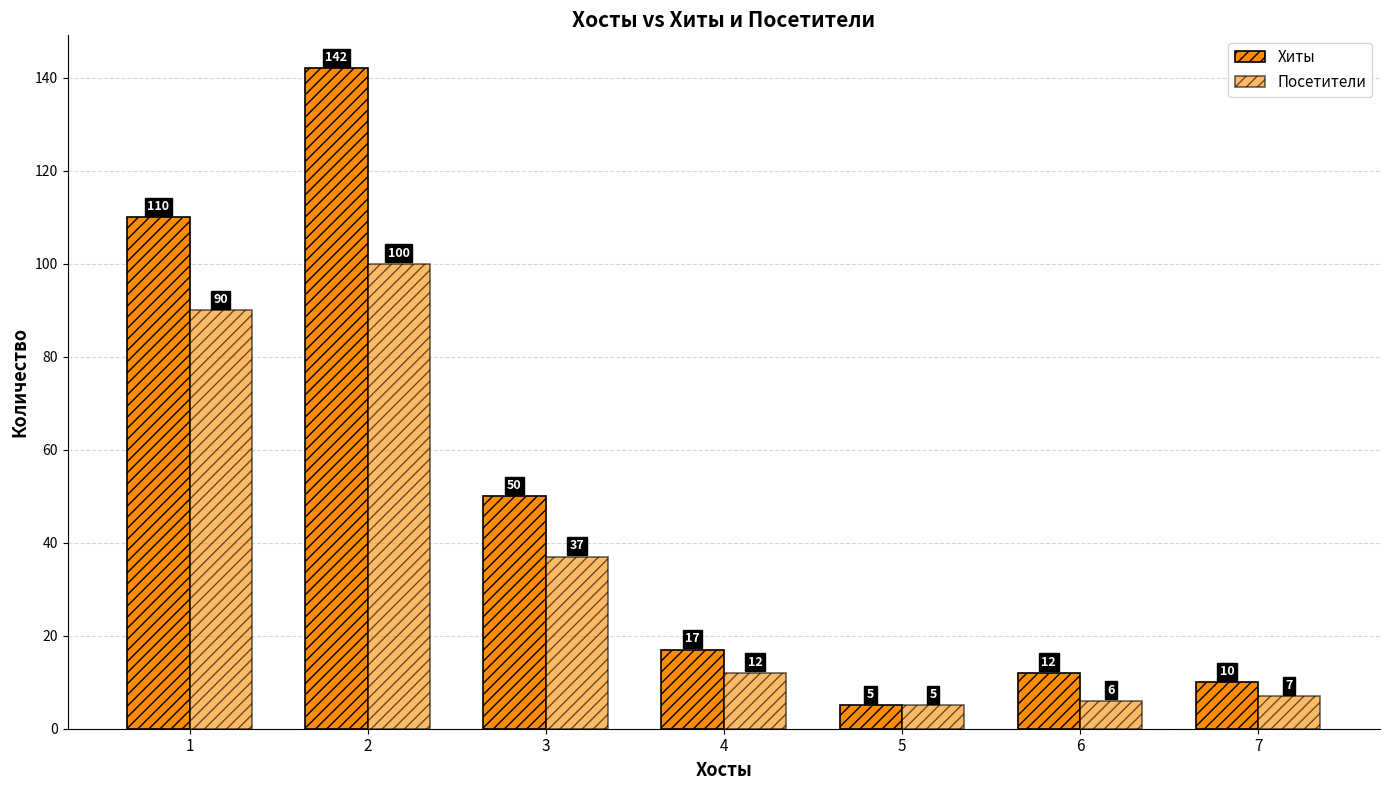

Count the number of categories in the chart.

7